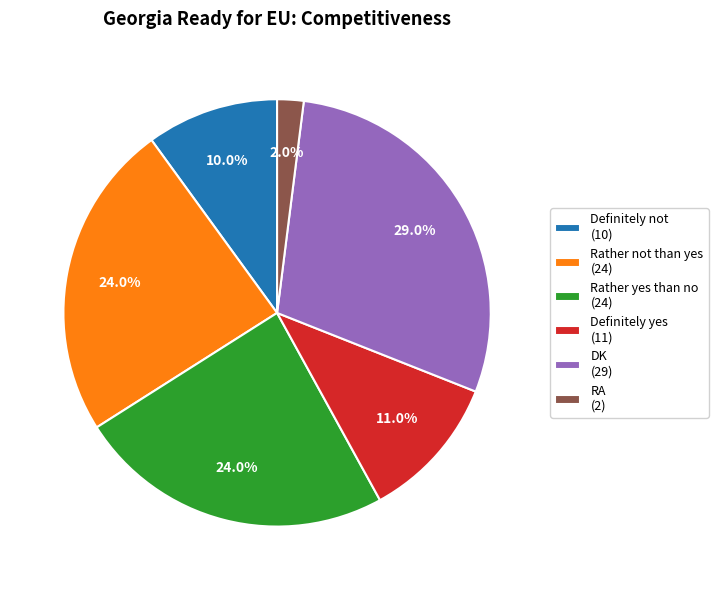

To the nearest percent, what portion does Rather yes than no represent?

24%